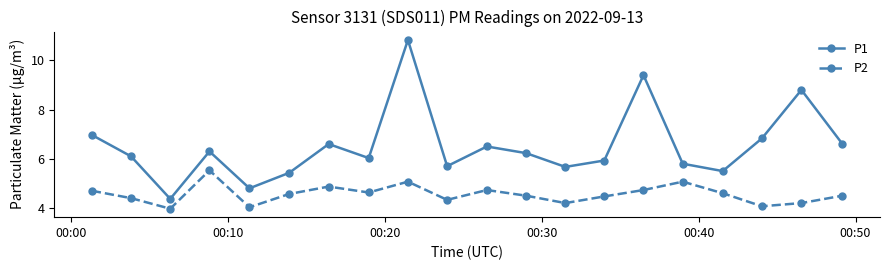

Which series has the widest spread of values?

P1